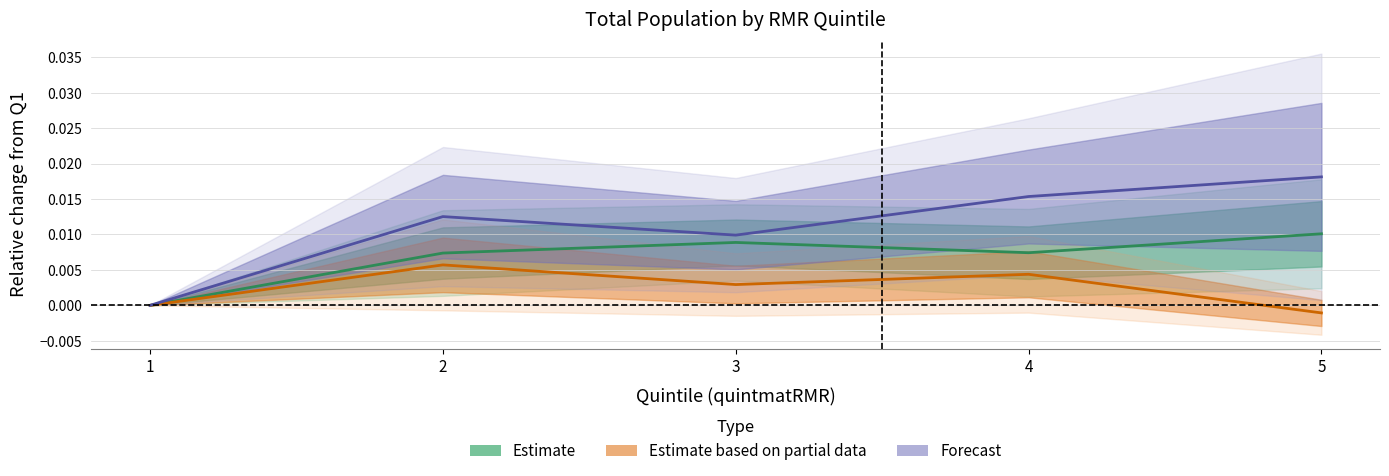

True or false: Htotal_Montreal has a value of 0.0 at 1.

True